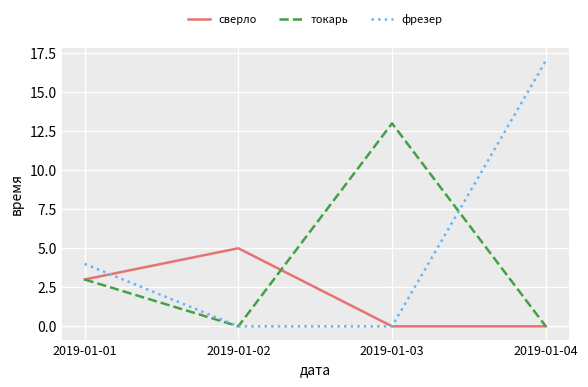

Count the сверло values in the range 0 to 5.

4